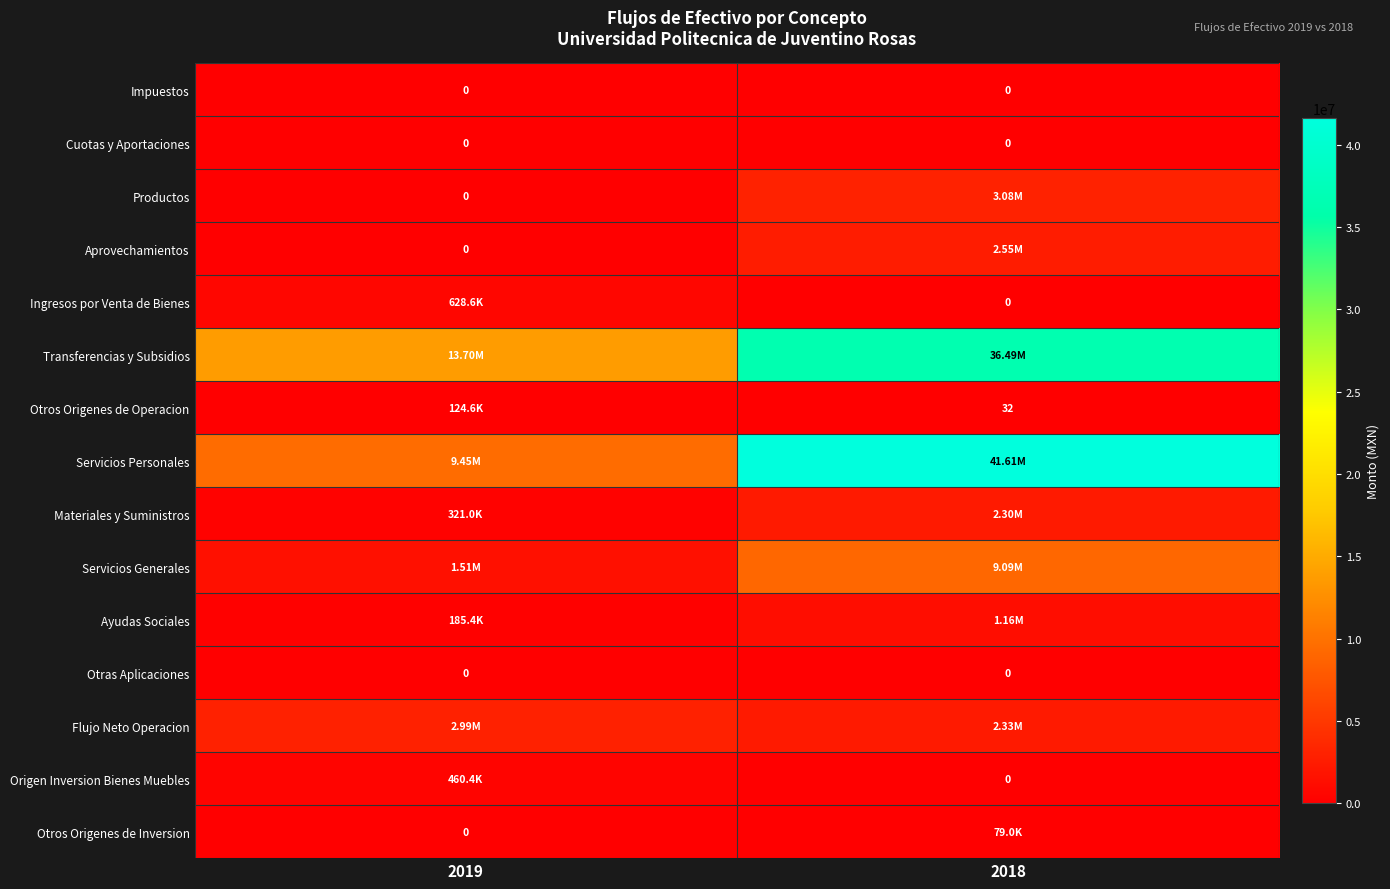

How many data points in Materiales y Suministros are less than 2301878?

1